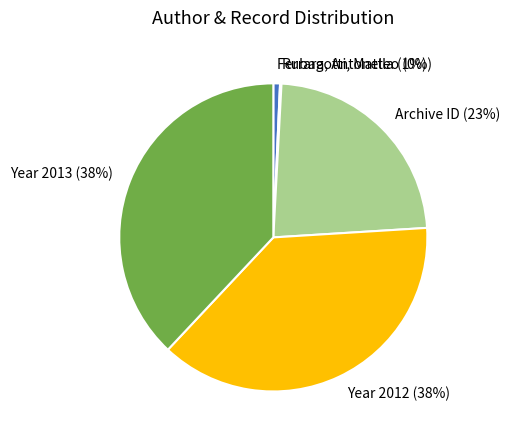

To the nearest percent, what is the difference between the largest and smallest slice percentages?

38%